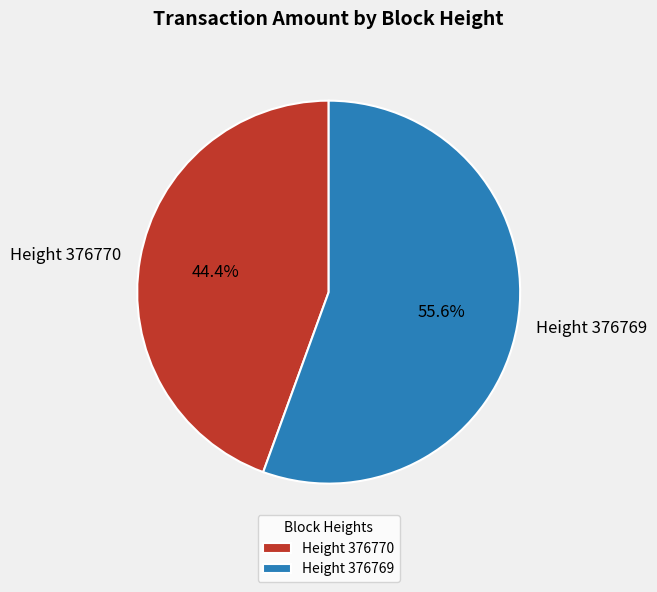

To the nearest percent, what is the combined percentage of Height 376769 and Height 376770?

100%